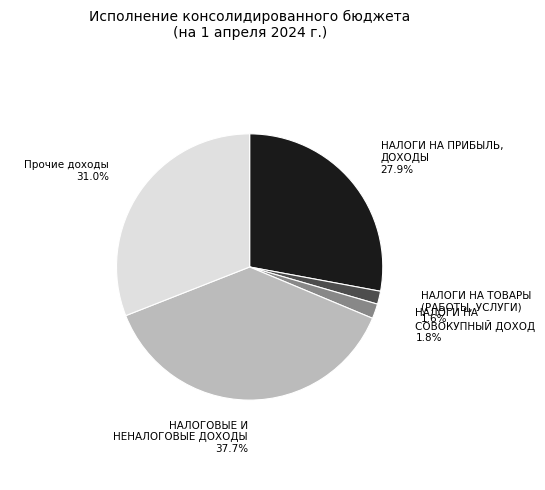

Between Прочие доходы and НАЛОГОВЫЕ И НЕНАЛОГОВЫЕ ДОХОДЫ, which is larger?

НАЛОГОВЫЕ И НЕНАЛОГОВЫЕ ДОХОДЫ